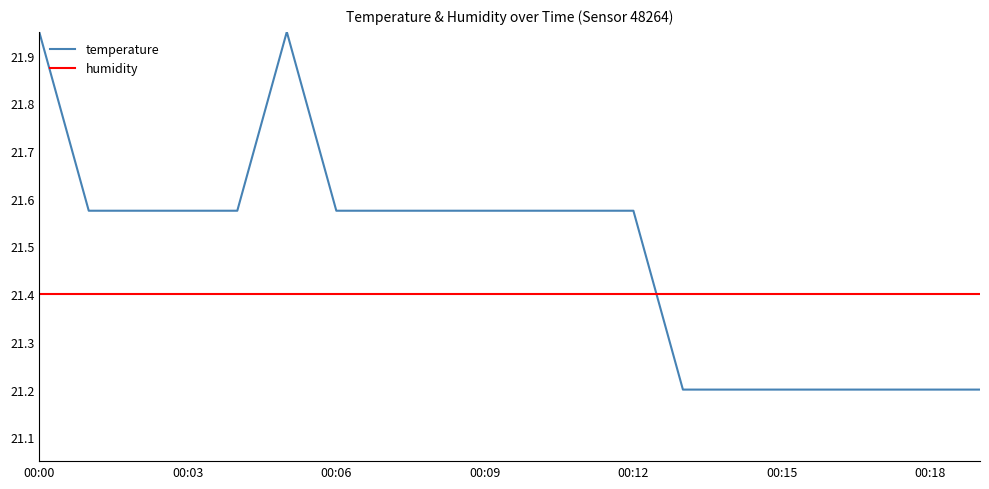

Which series has the largest range (max minus min)?

temperature